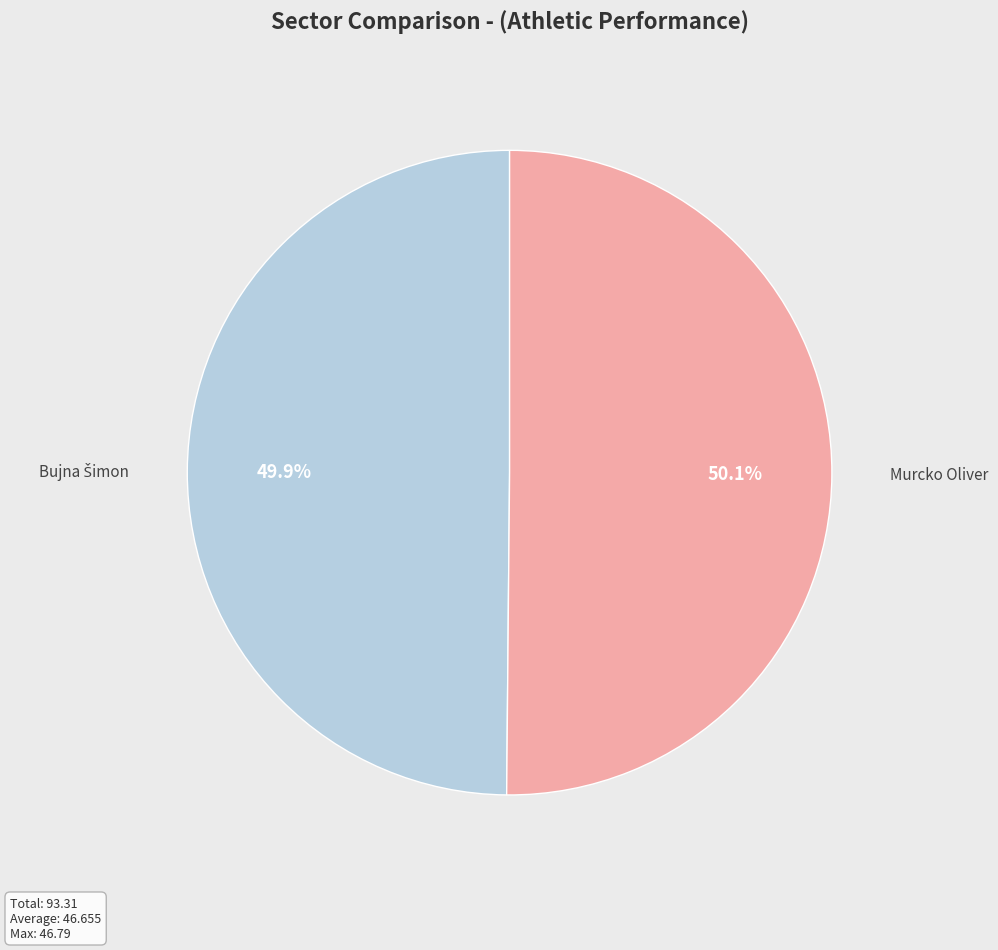

How many segments does this pie chart have?

2